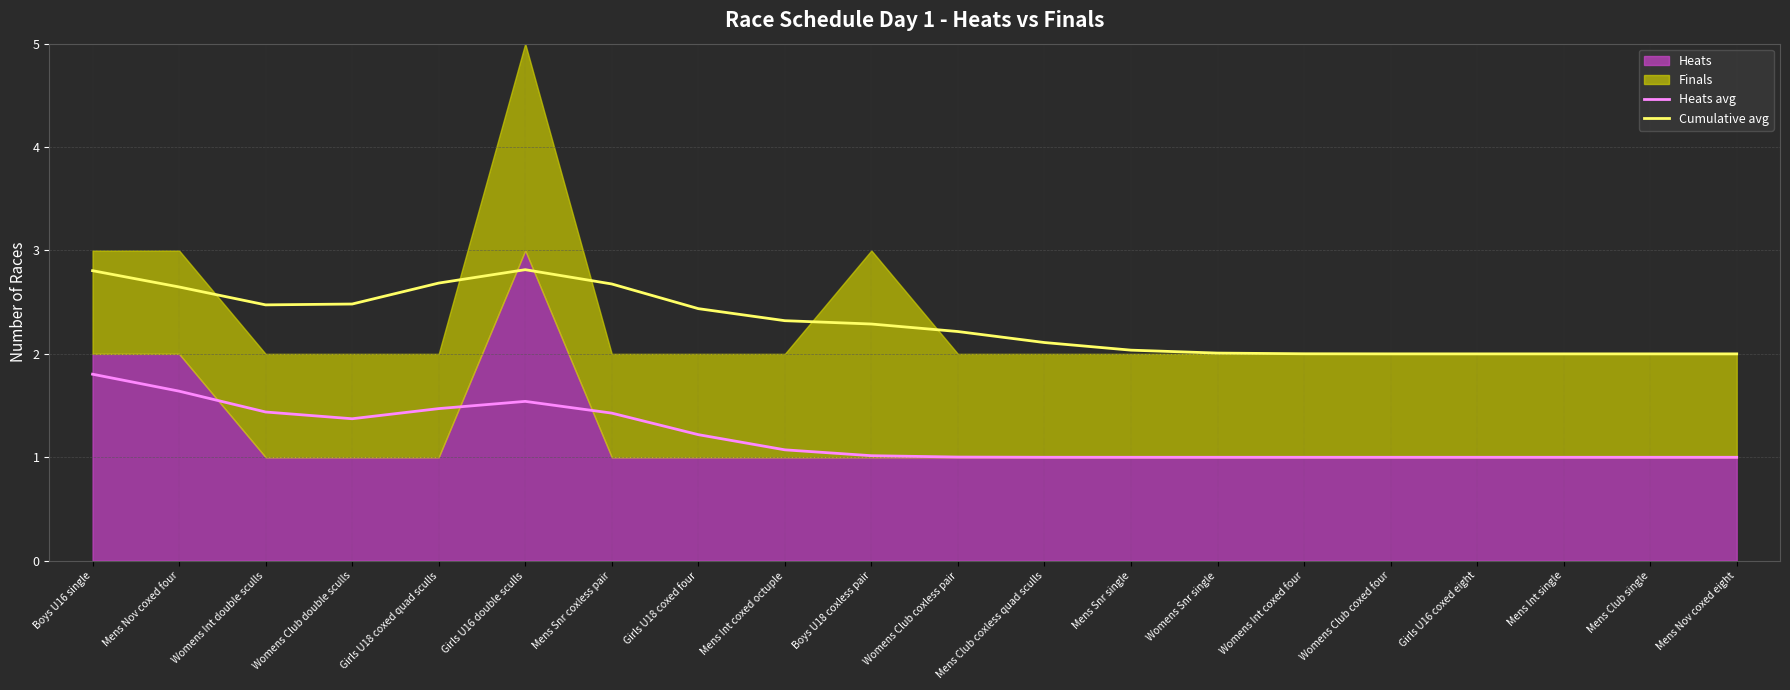

At how many categories does at least one series exceed 1?

20